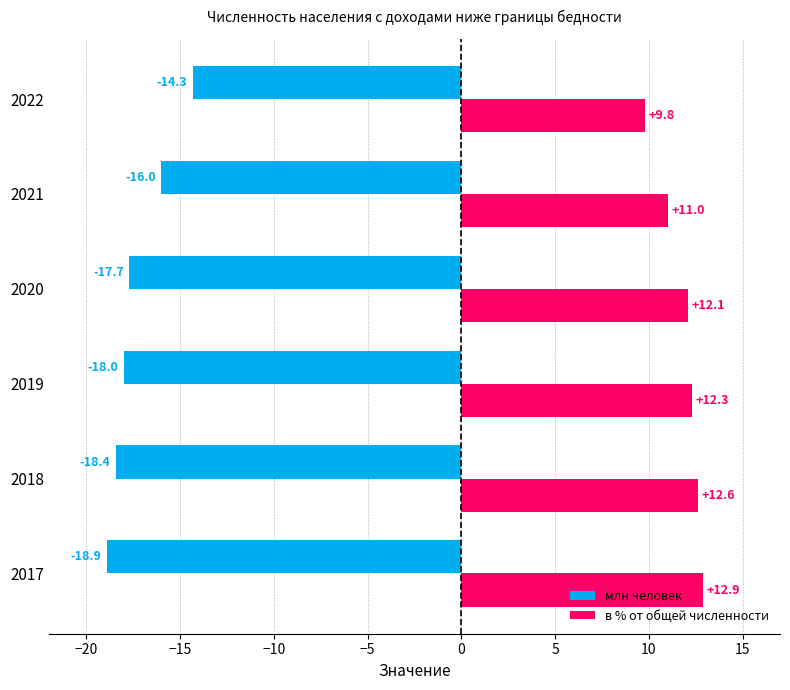

What is the approximate value of в % от общей численности at 2022?

9.8